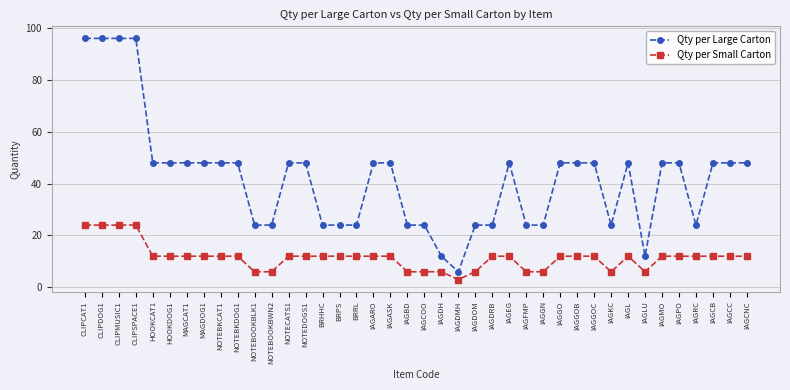

What position from the left is CLIPDOG1?

2